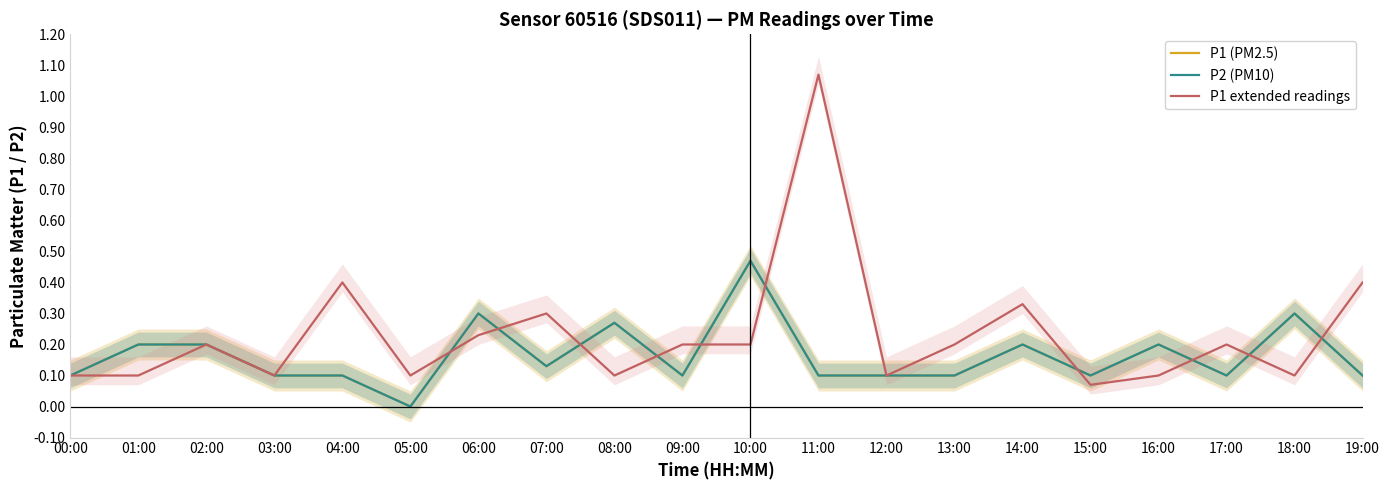

At how many categories does at least one series exceed 0?

20